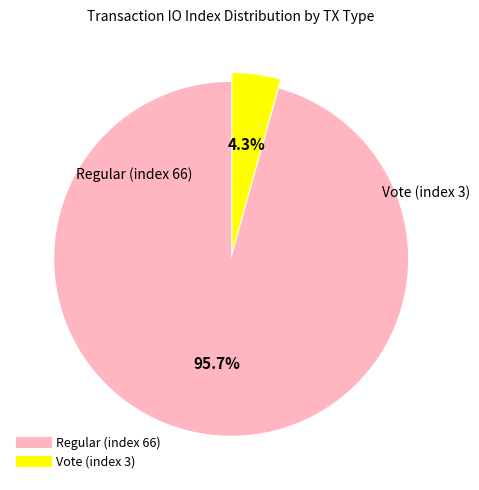

Is Regular (index 66) the majority of the pie?

Yes